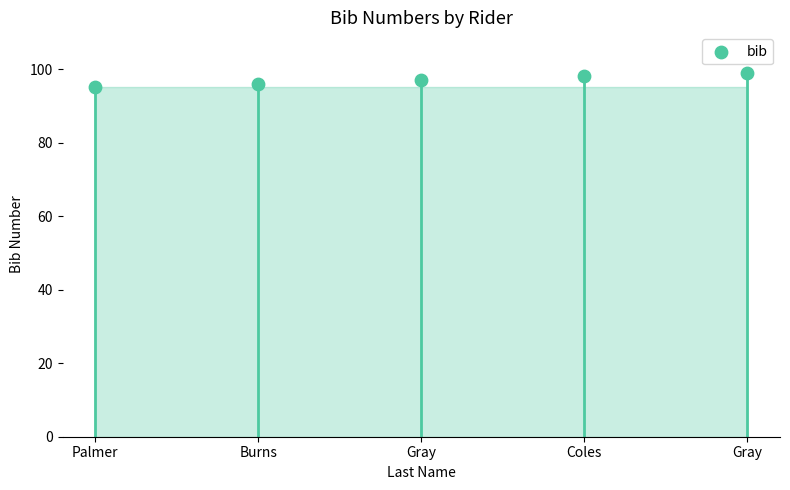

What is the change in value from Palmer to Gray?

+2